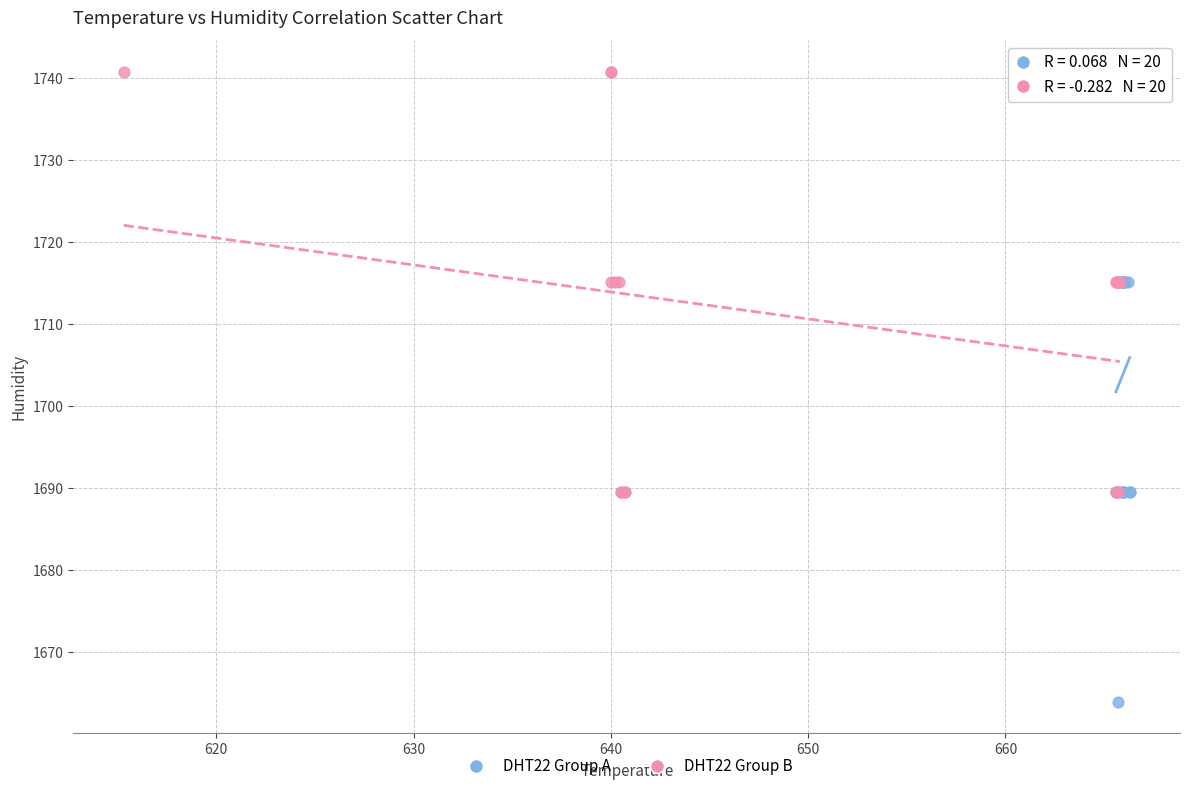

Which series contains the lowest Y value?

DHT22 Group A